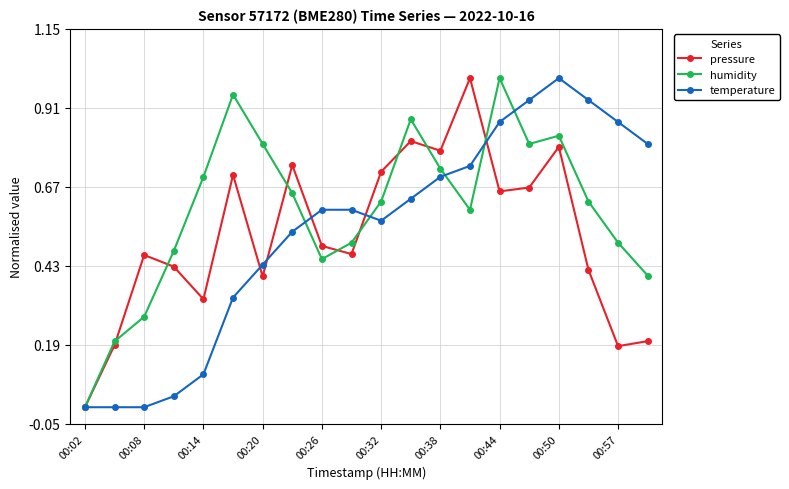

How many interior local peaks does the humidity series have?

4